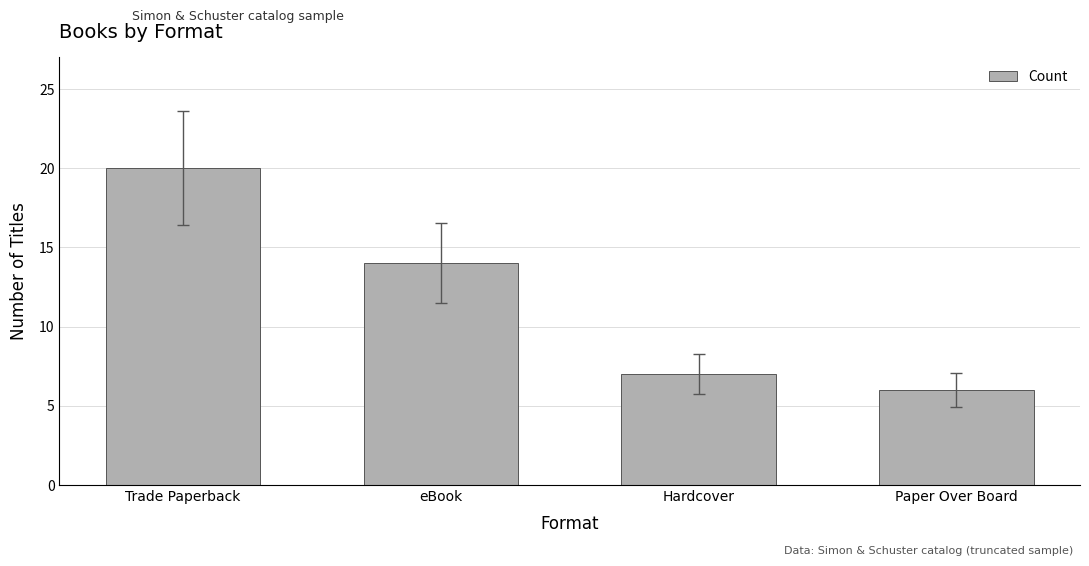

True or false: the data shows 20 at Trade Paperback.

True